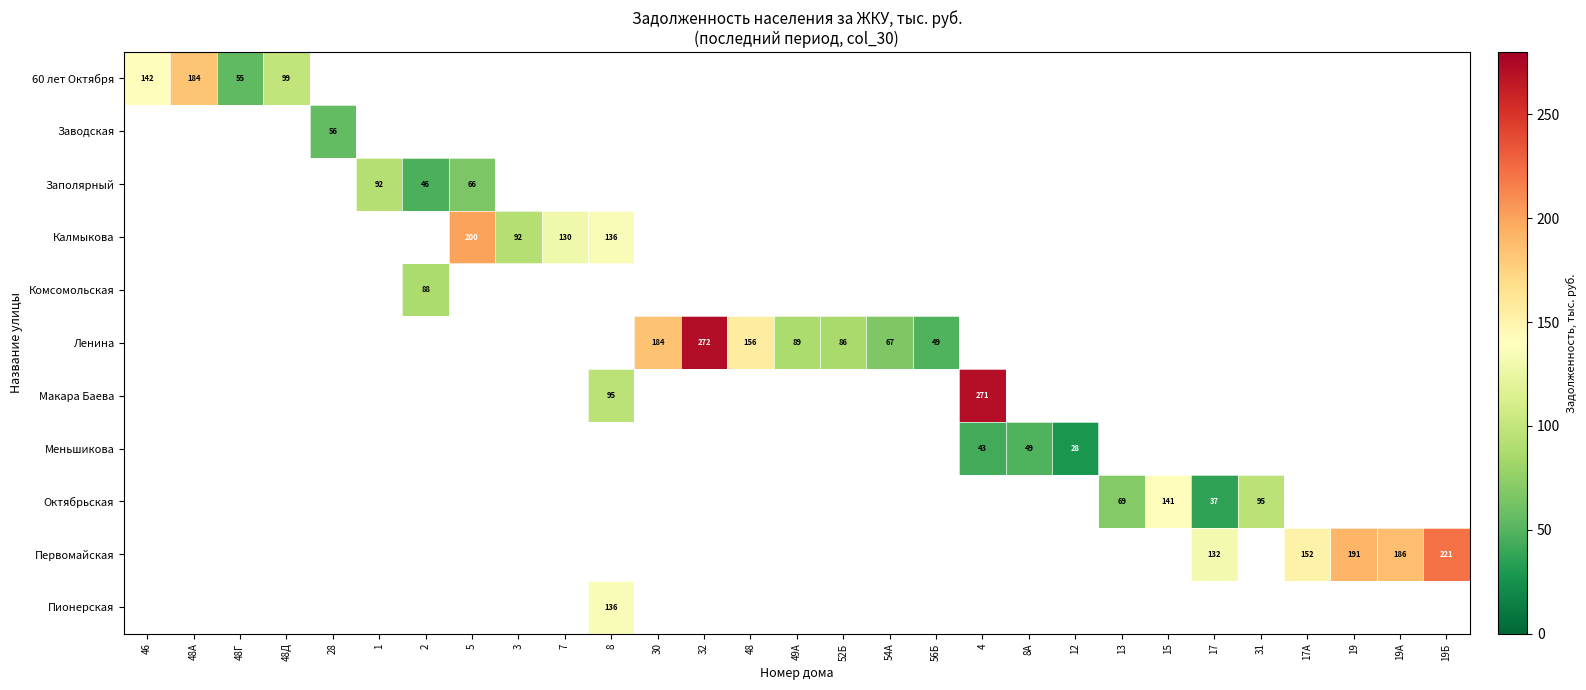

Count the number of data series in this chart.

11